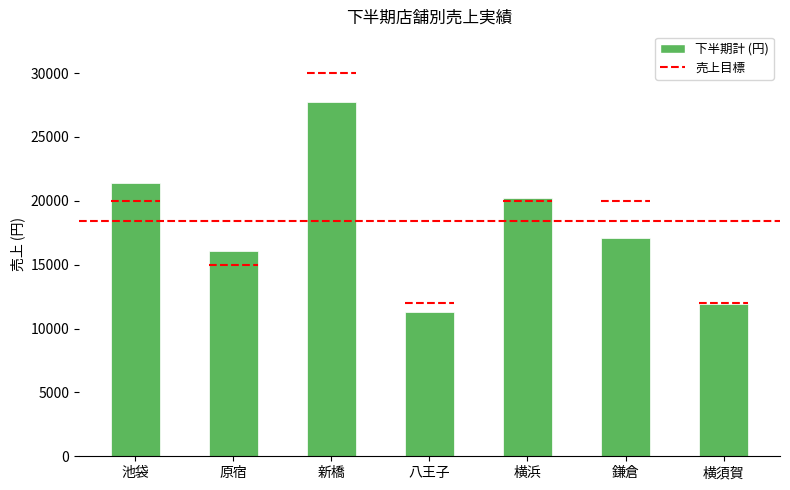

Reading right to left, what are all the values shown in this chart?

横須賀=11890	鎌倉=17070	横浜=20190	八王子=11310	新橋=27720	原宿=16080	池袋=21400